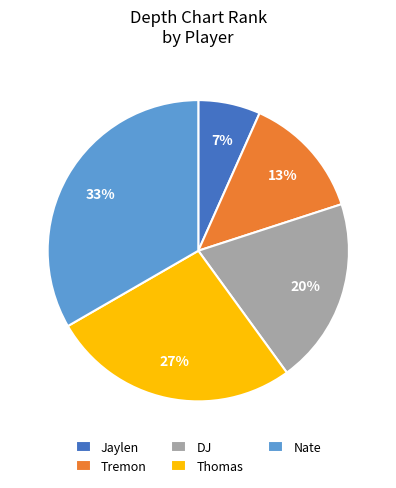

Between Jaylen and Nate, which is larger?

Nate